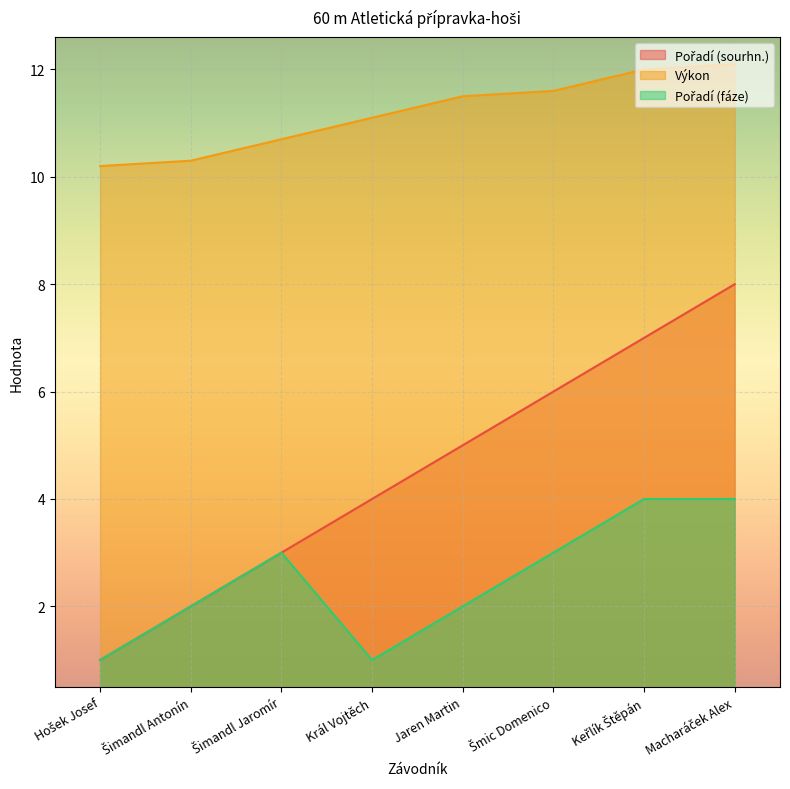

The value of Výkon at Král Vojtěch is 3.9. True or false?

False